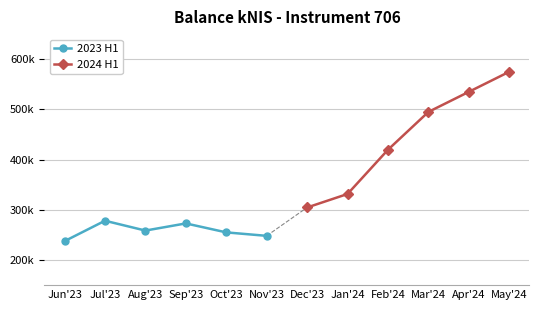

At which label is 2023 H1 closest to 257936?

Aug'23